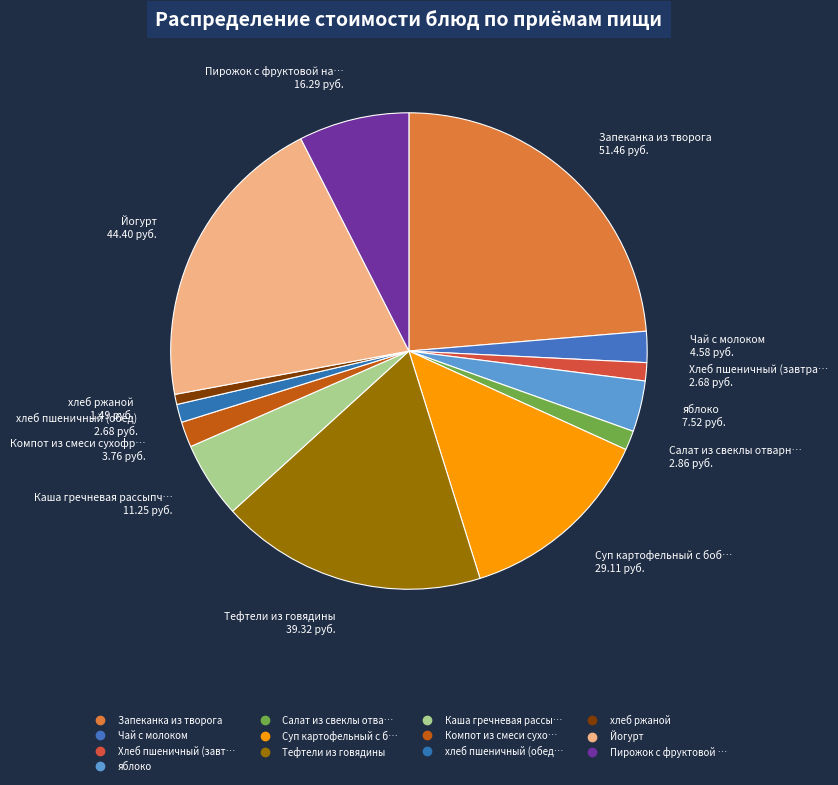

Is there a majority slice in this chart?

No